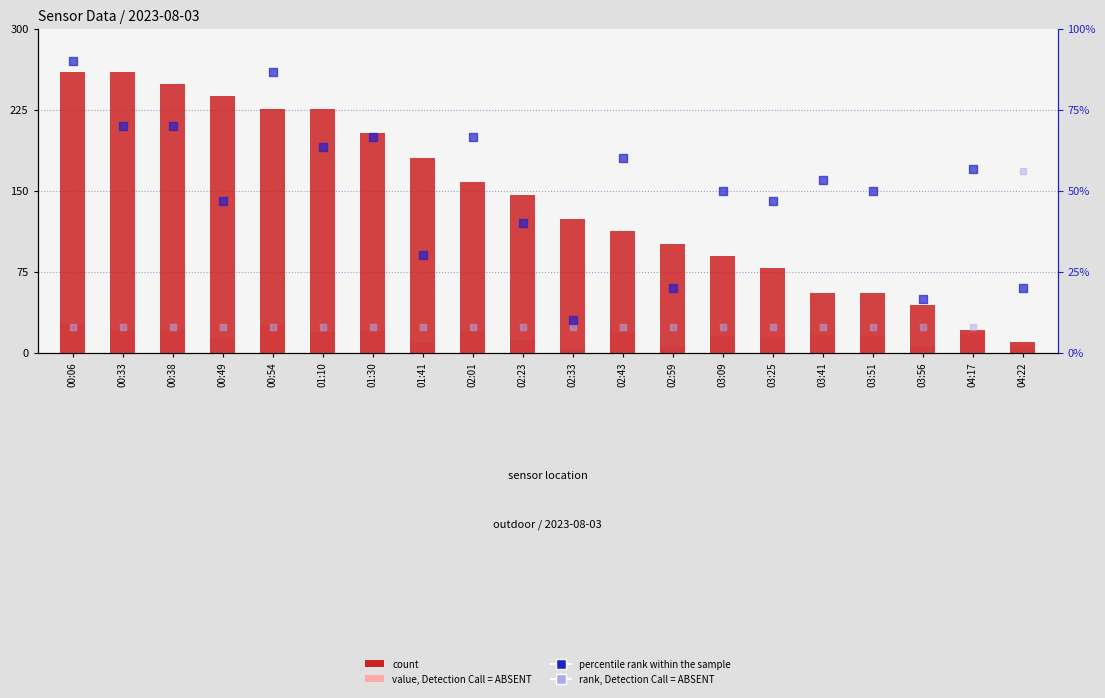

At which category is the sum across all series the highest?

00:06